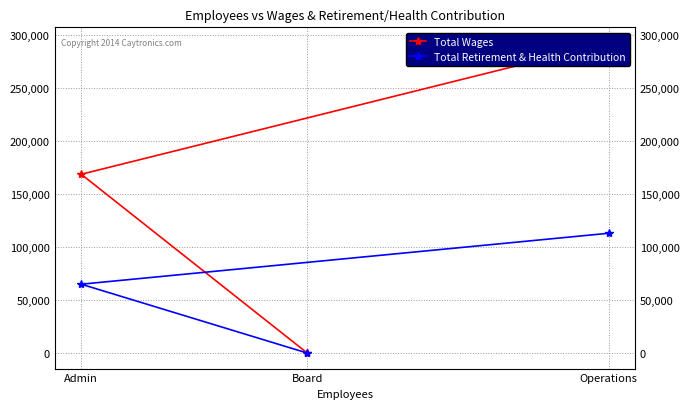

What are all the series names shown in the legend?

Total Wages, Total Retirement & Health Contribution